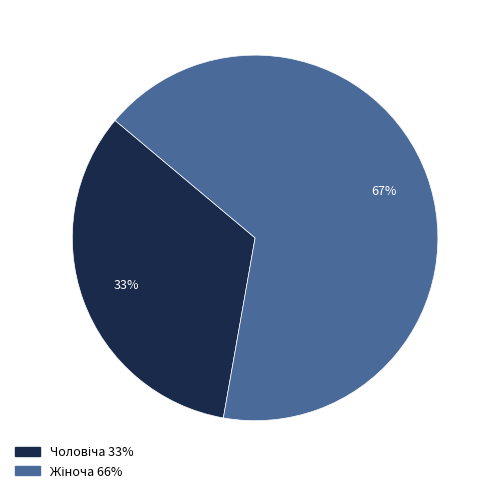

To the nearest percent, what is the average slice percentage?

50%